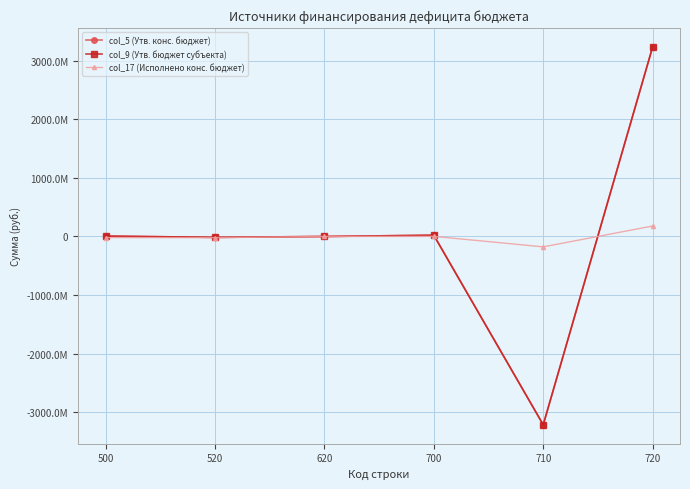

What is the difference between the col_17 (Исполнено конс. бюджет) values at 700 and 520?

21823897.3